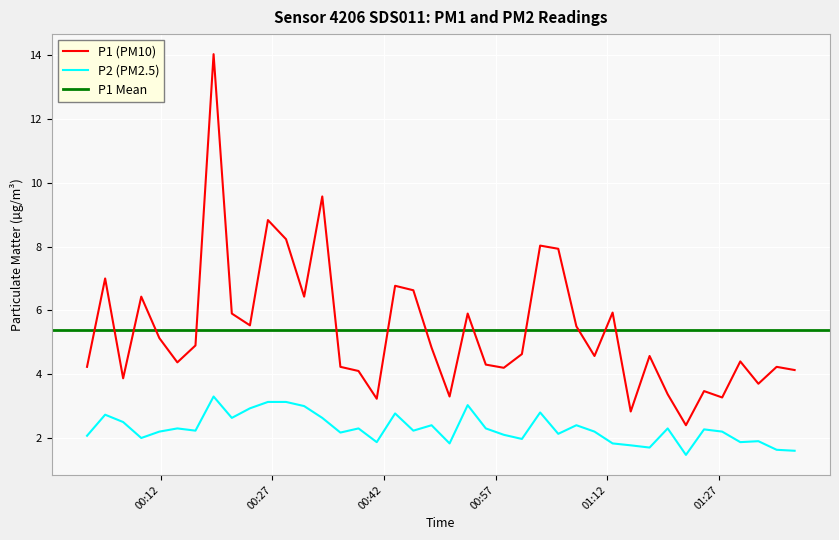

Which series has the largest total across all categories?

P1